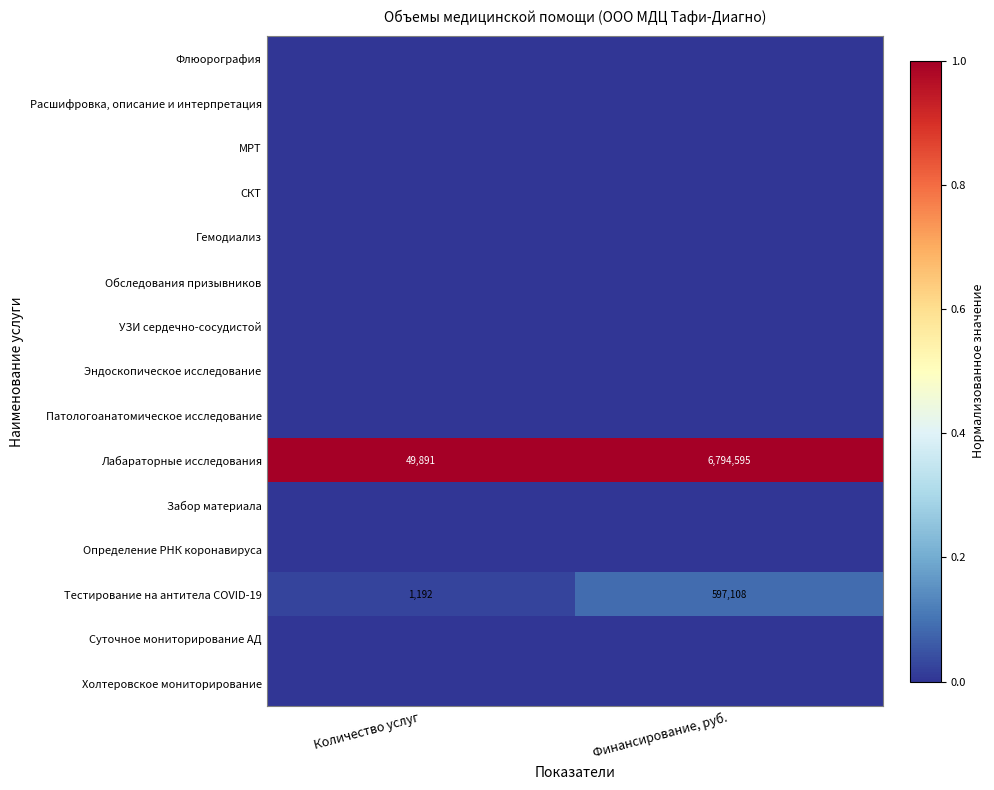

What is the sum of the Тестирование на антитела COVID-19 values at Количество услуг and Финансирование, руб.?

598300